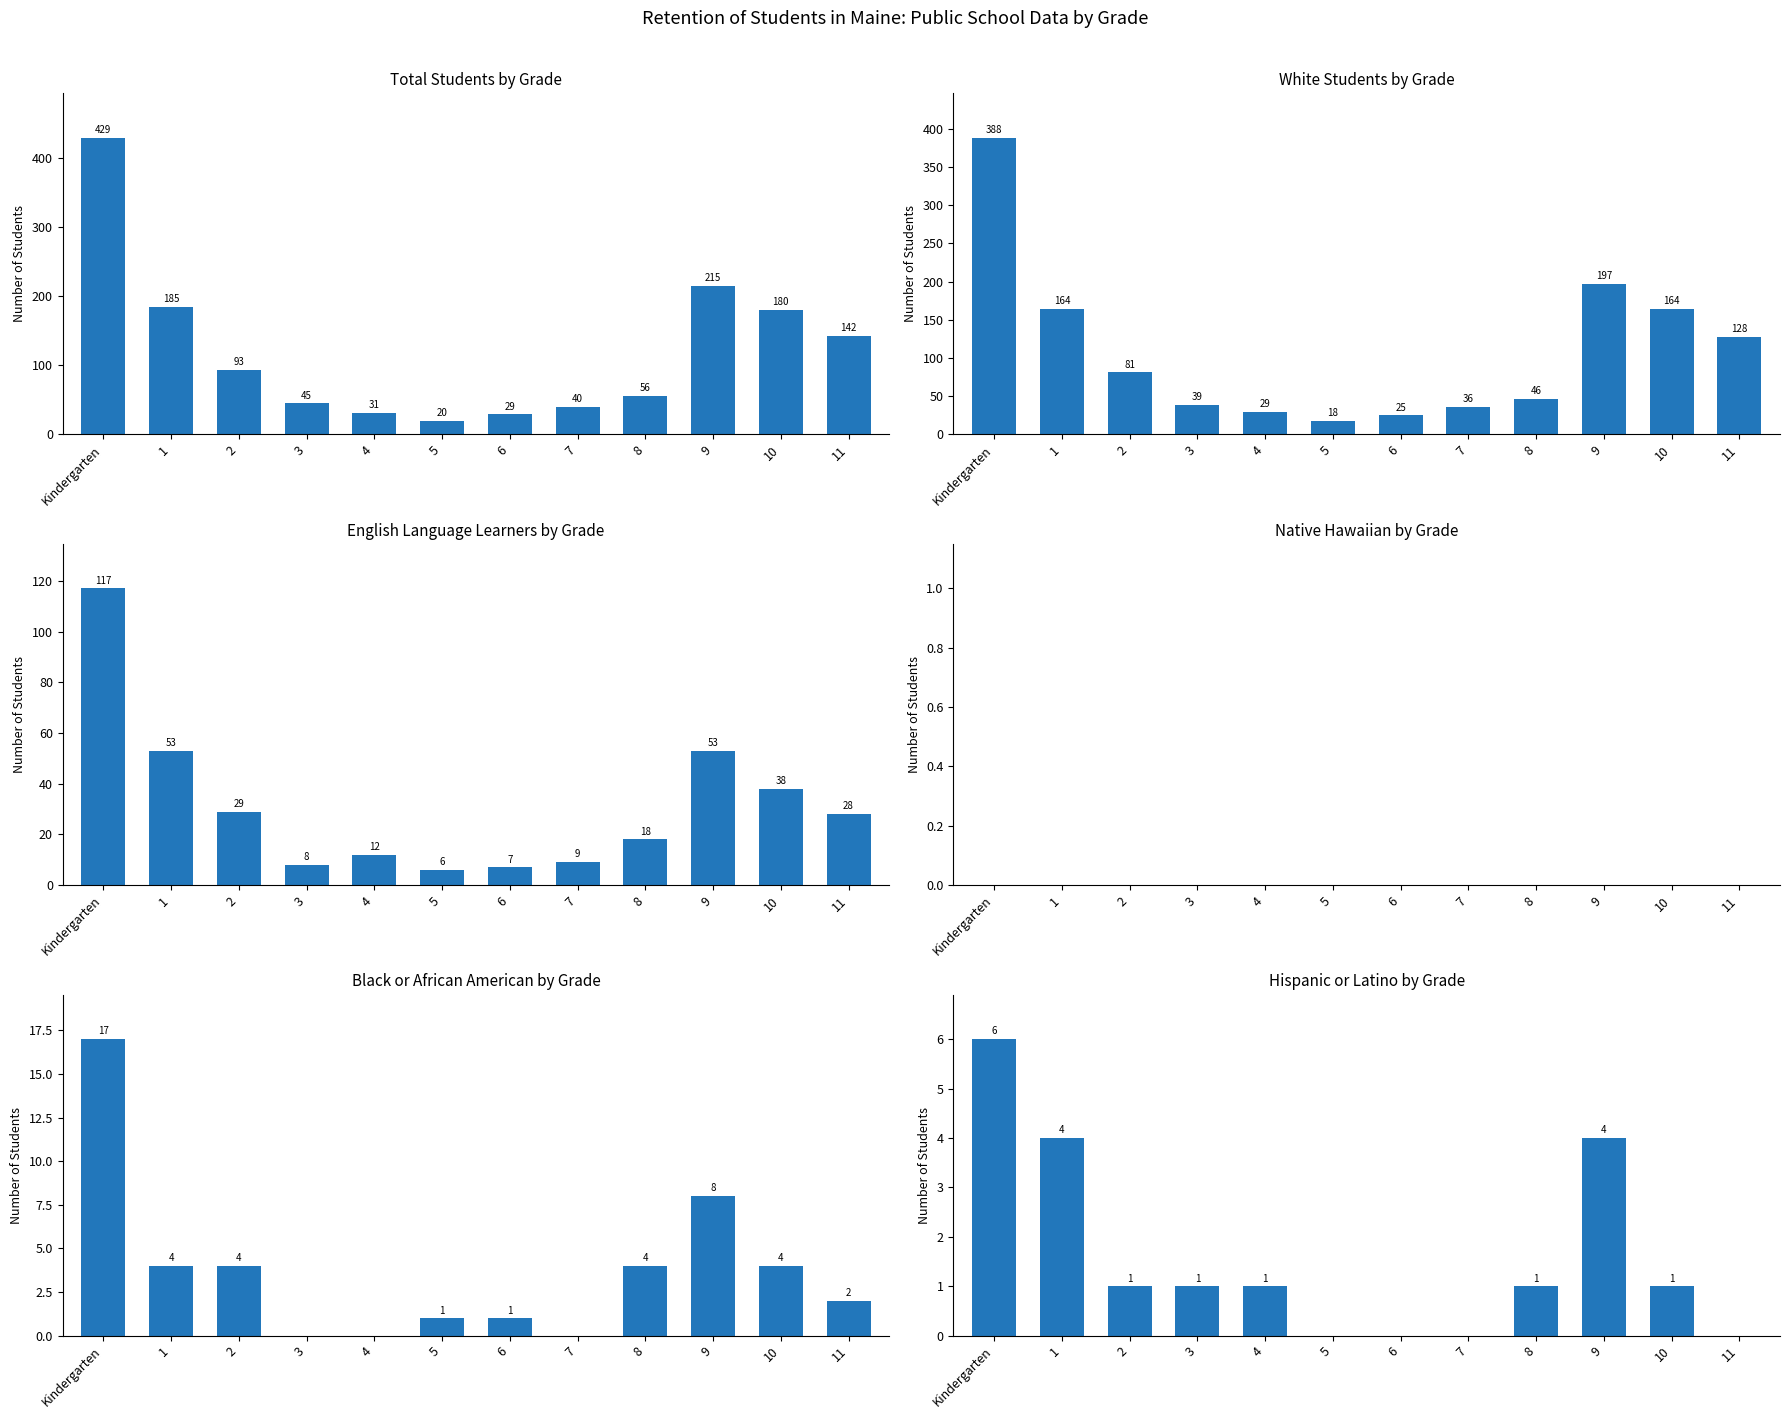

Which category has the lowest value in the Native Hawaiian Number series?

Kindergarten